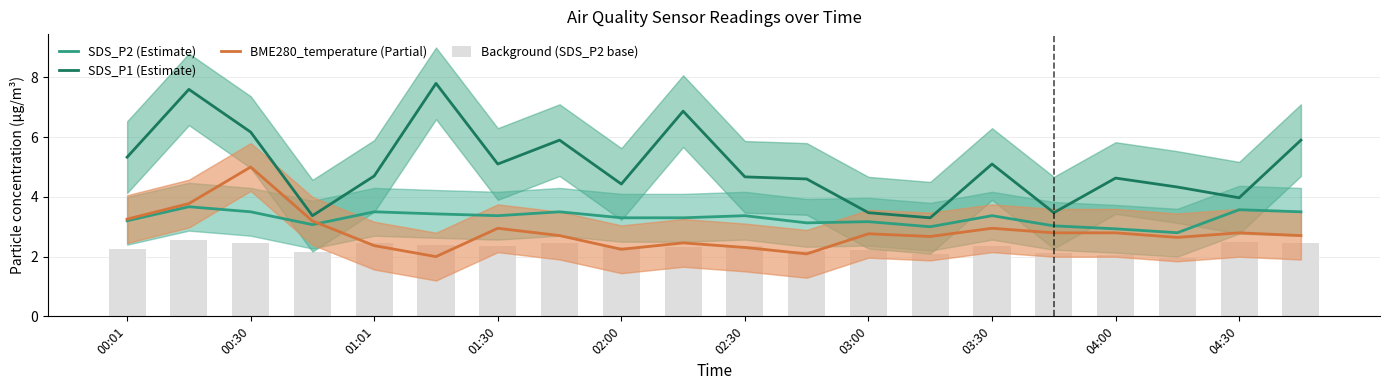

At which label is SDS_P2 (Estimate) closest to 3?

13